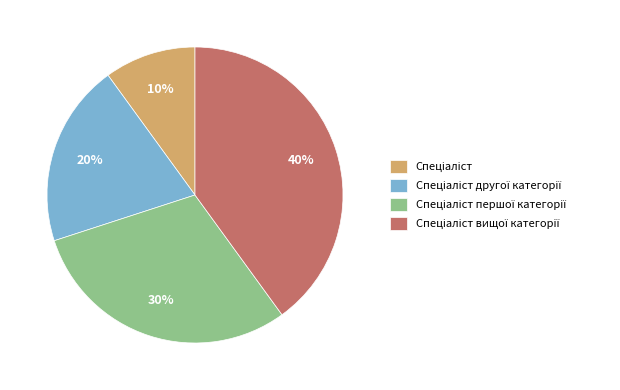

To the nearest percent, what is the average slice percentage?

25%